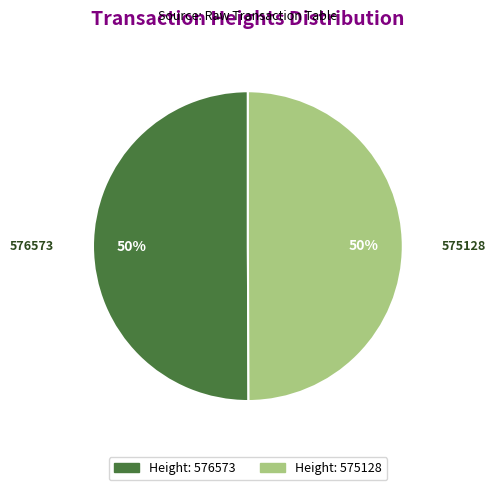

To the nearest percent, what is the average slice percentage?

50%